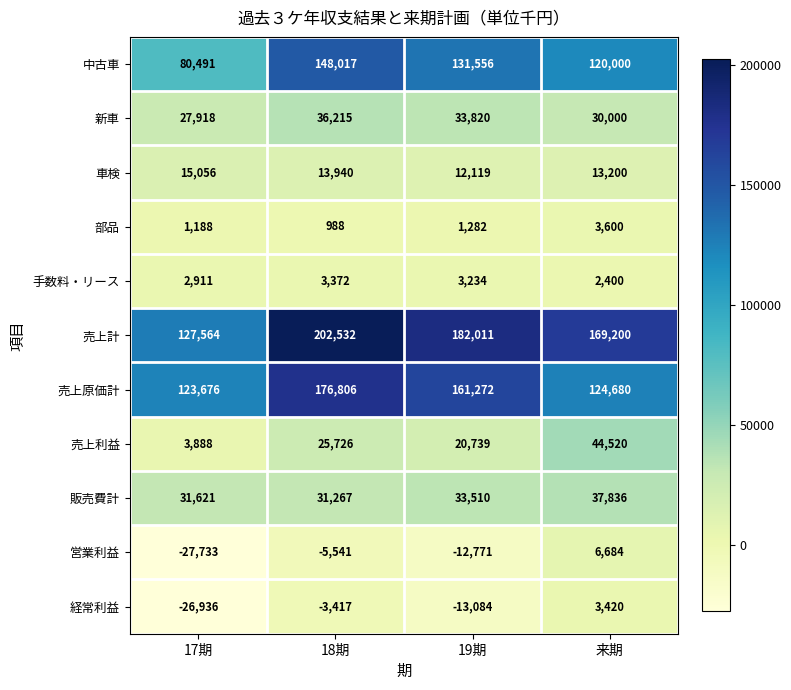

True or false: 手数料・リース has a value of 3311 at 来期.

False